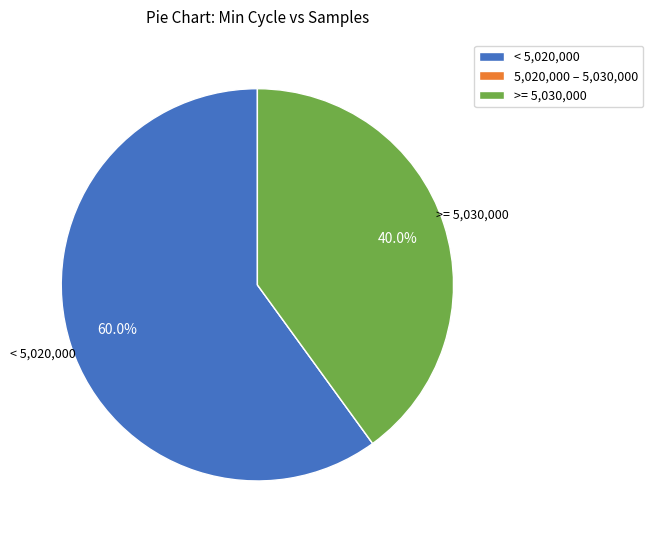

What percentage do < 5,020,000 and >= 5,030,000 together represent?

100.0%